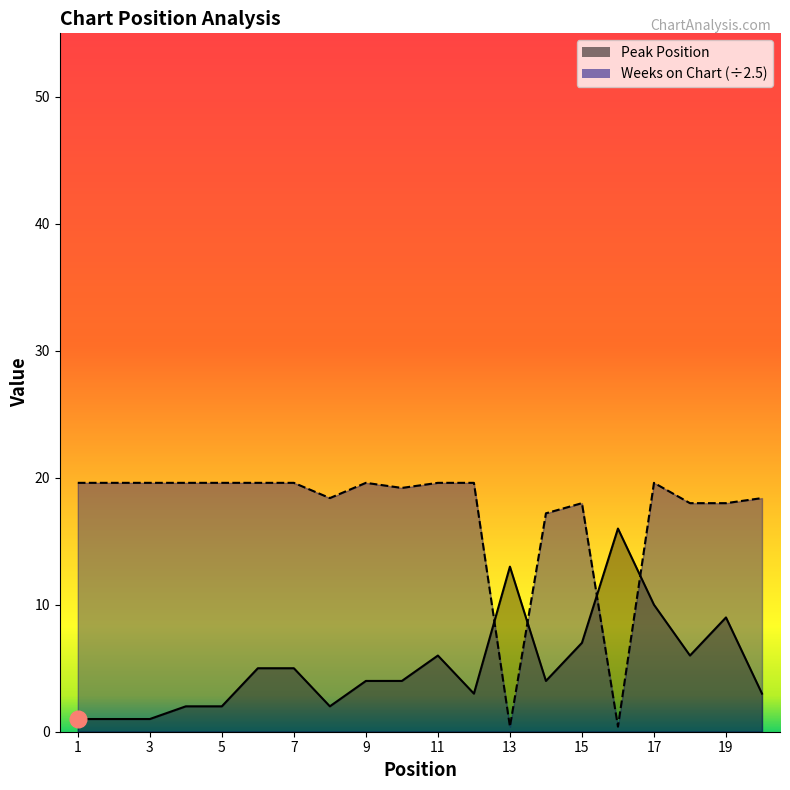

True or false: Peak Position has more than 2 points higher than both neighbors.

True